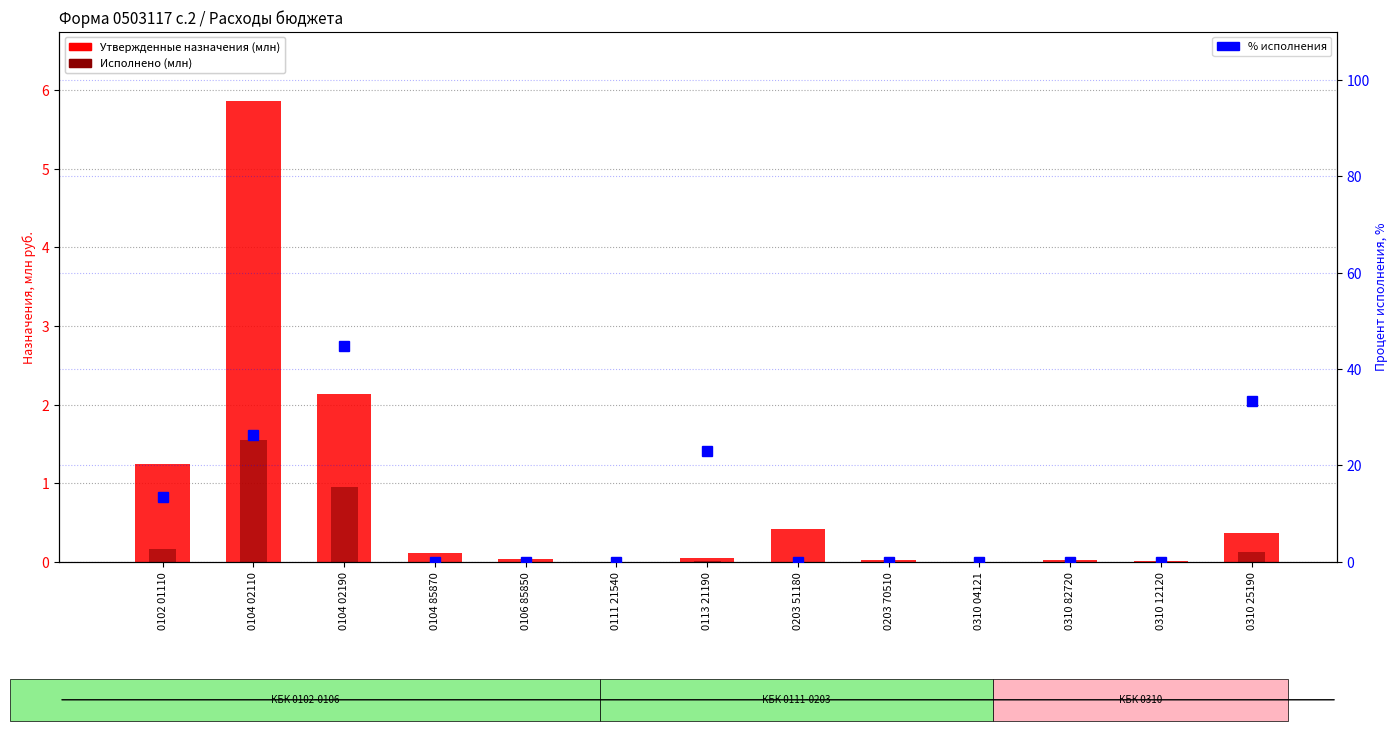

Rank the series by their maximum value, from highest to lowest.

Процент исполнения (%), Утвержденные назначения (млн), Исполнено (млн)